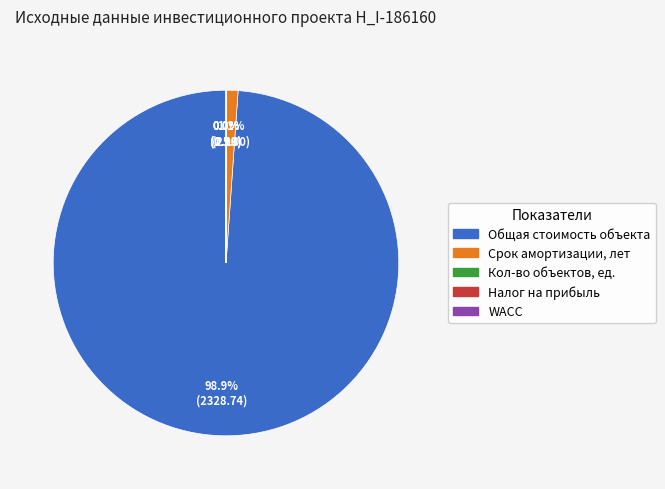

Is there any slice that represents more than half of the pie?

Yes